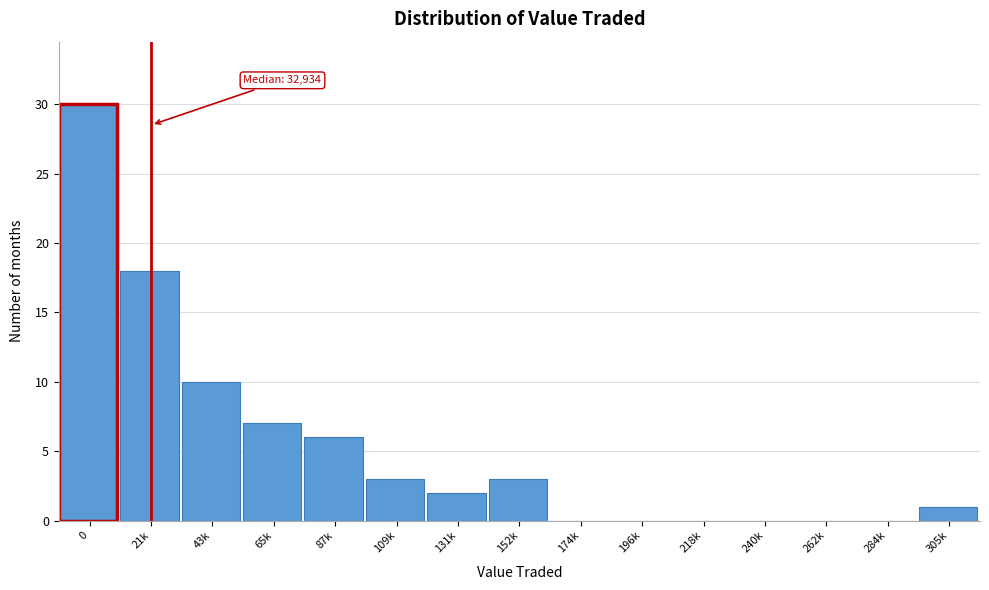

Reading left to right, list all the values displayed in this chart.

0=30	21k=18	43k=10	65k=7	87k=6	109k=3	131k=2	152k=3	174k=0	196k=0	218k=0	240k=0	262k=0	284k=0	305k=1